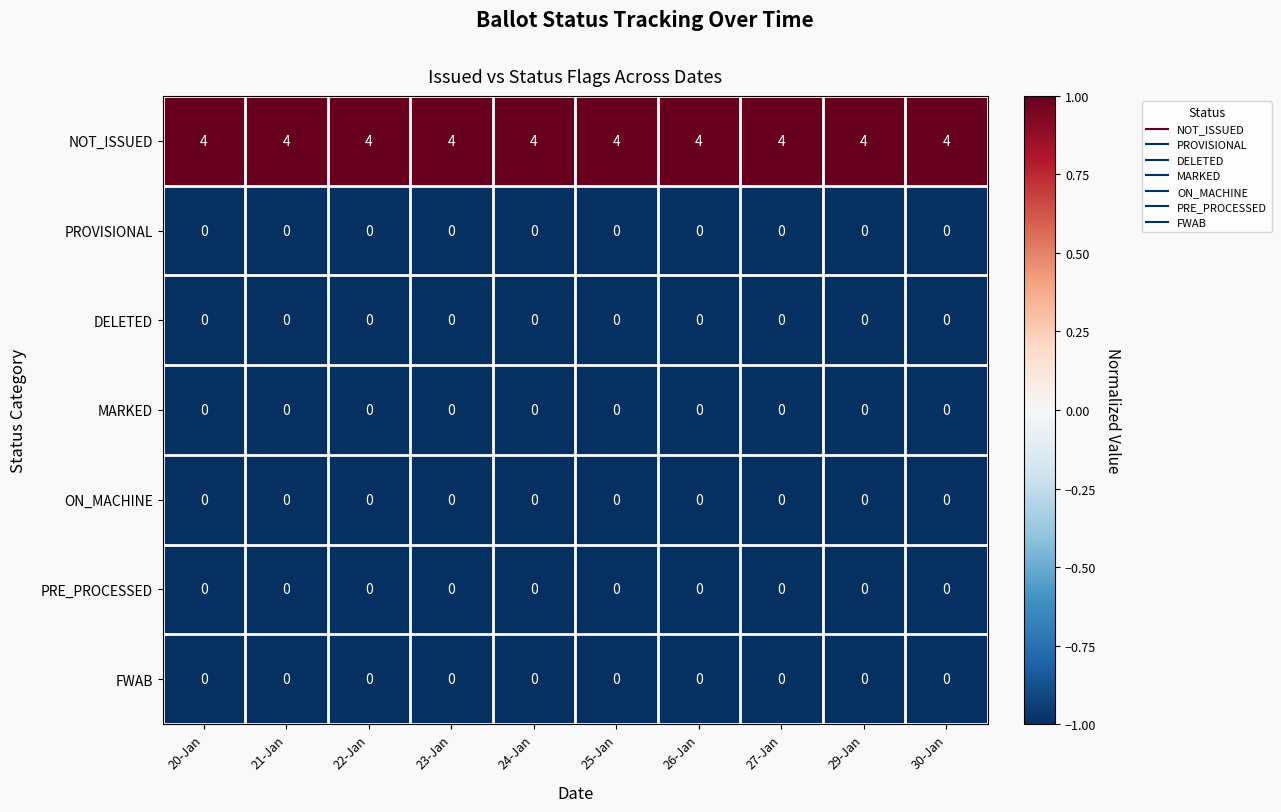

The NOT_ISSUED series shows 4 at 20-Jan. True or false?

True